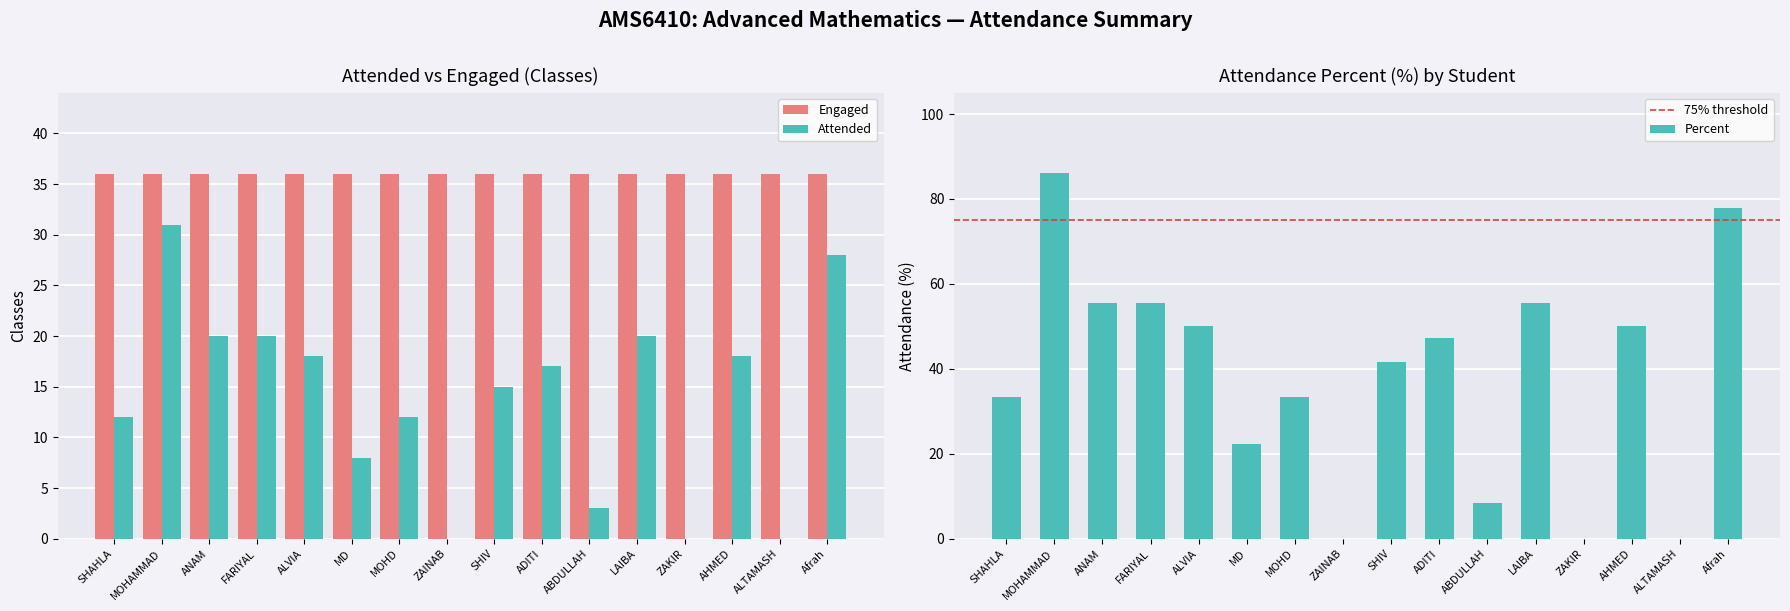

How many data points does each series have?

16